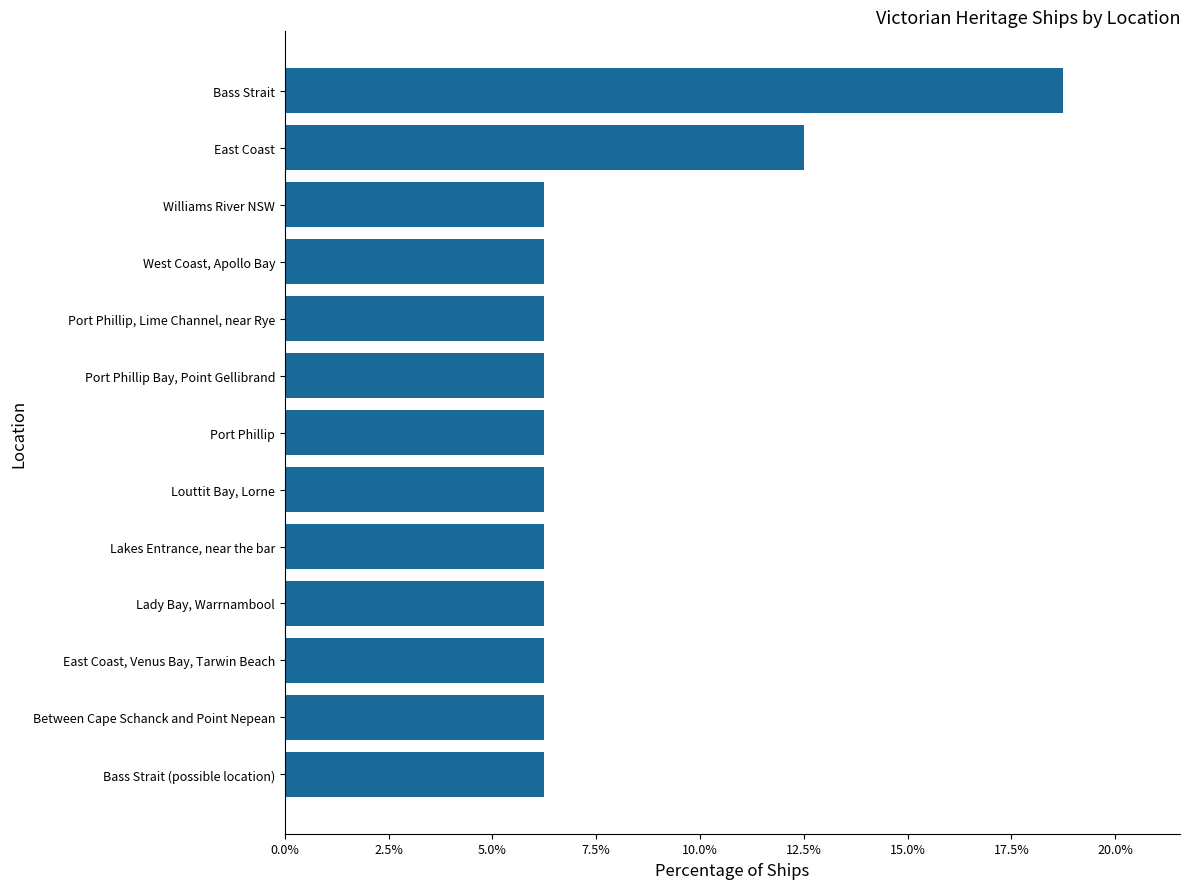

What is the average value?

7.7